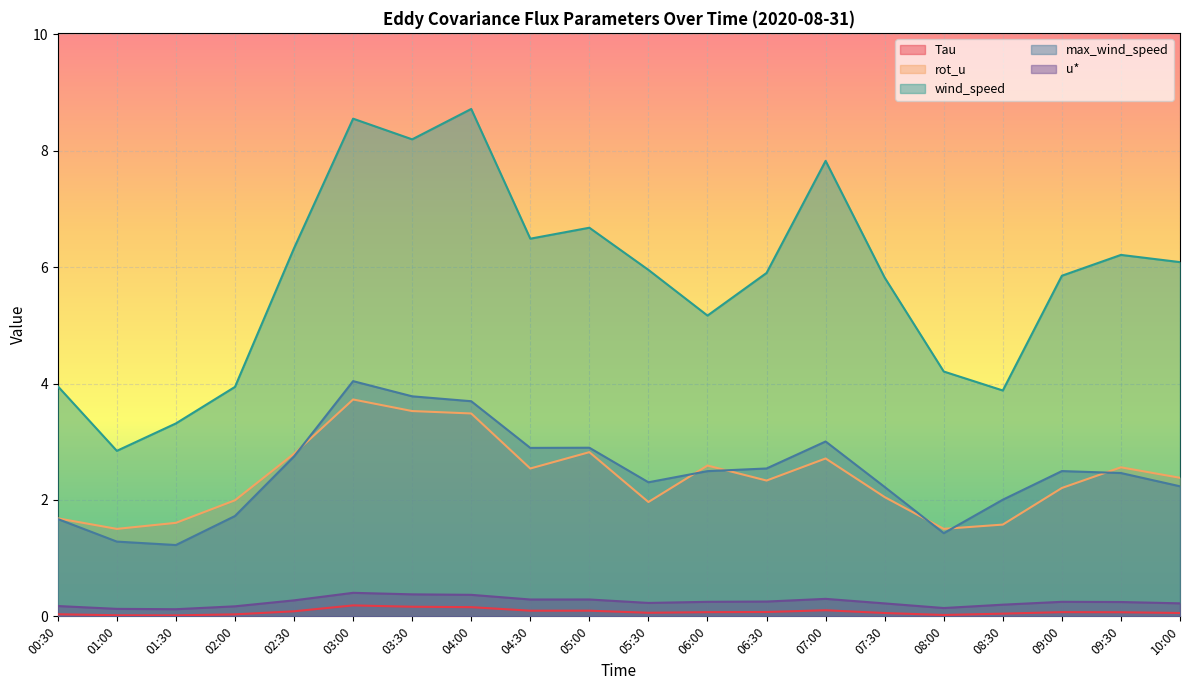

Where is wind_speed nearest to the value 5?

06:00